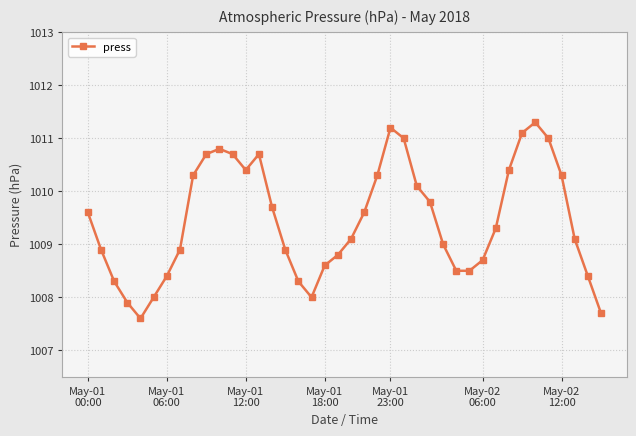

What is the greatest value displayed?

1011.3